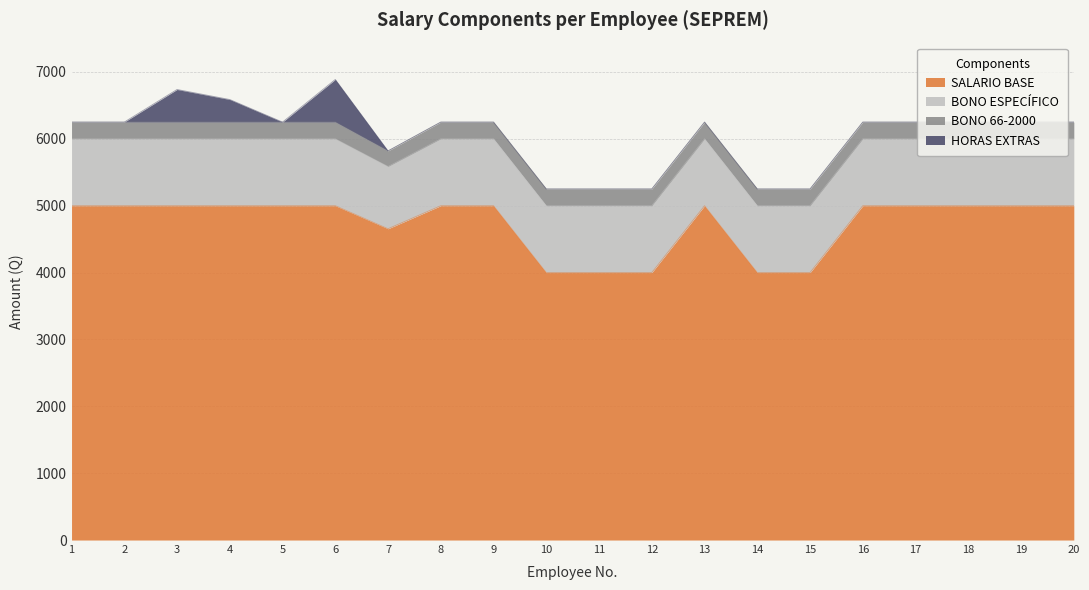

At which category does the chart reach its peak across all series?

1